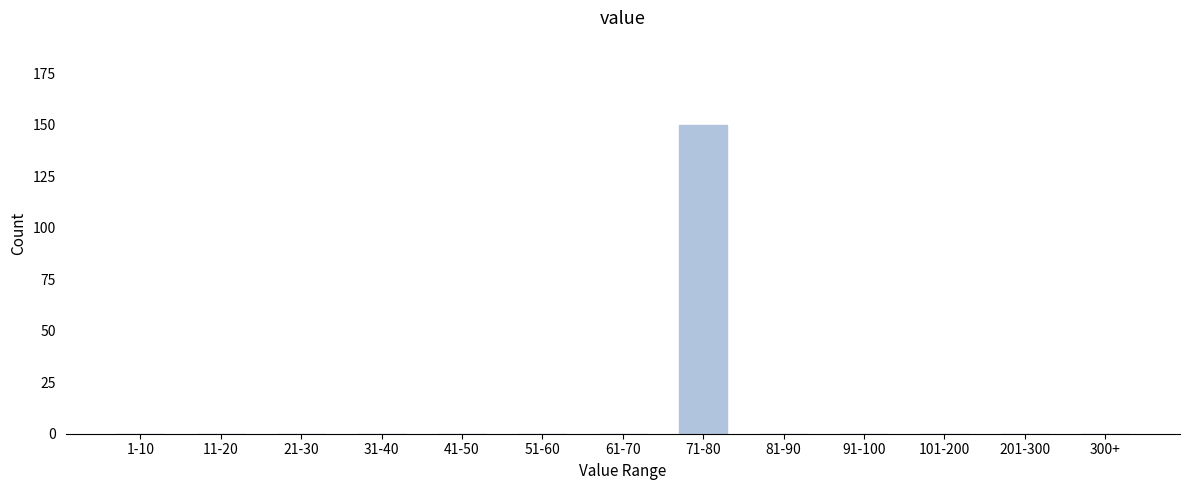

Reading right to left, what are all the values shown in this chart?

300+=0	201-300=0	101-200=0	91-100=0	81-90=0	71-80=150	61-70=0	51-60=0	41-50=0	31-40=0	21-30=0	11-20=0	1-10=0